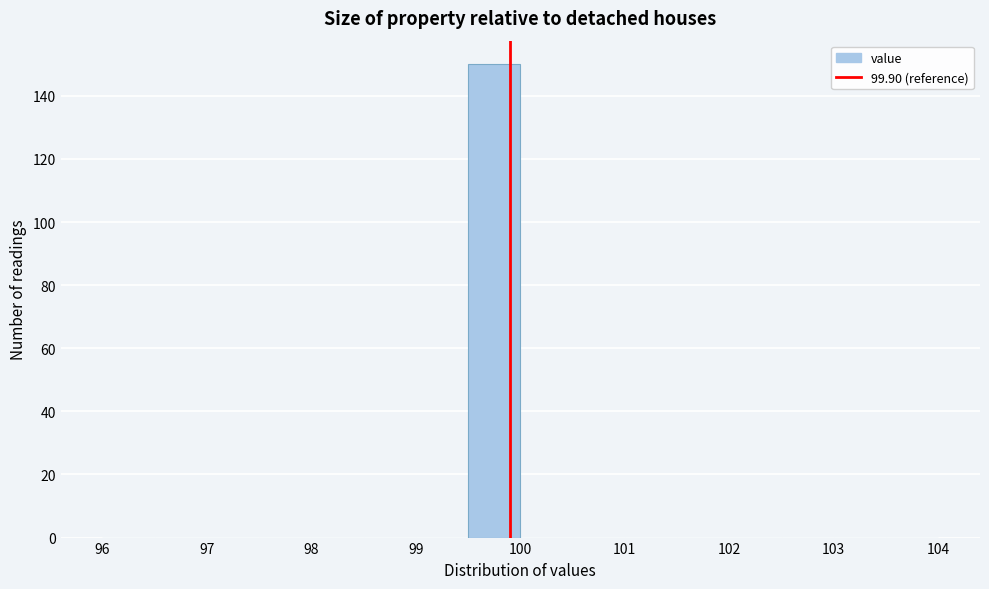

How tall is the bar that spans 99.5 to 100.0 on the x-axis? The values are not printed on the chart, so give them approximately, as read against the axis.

150